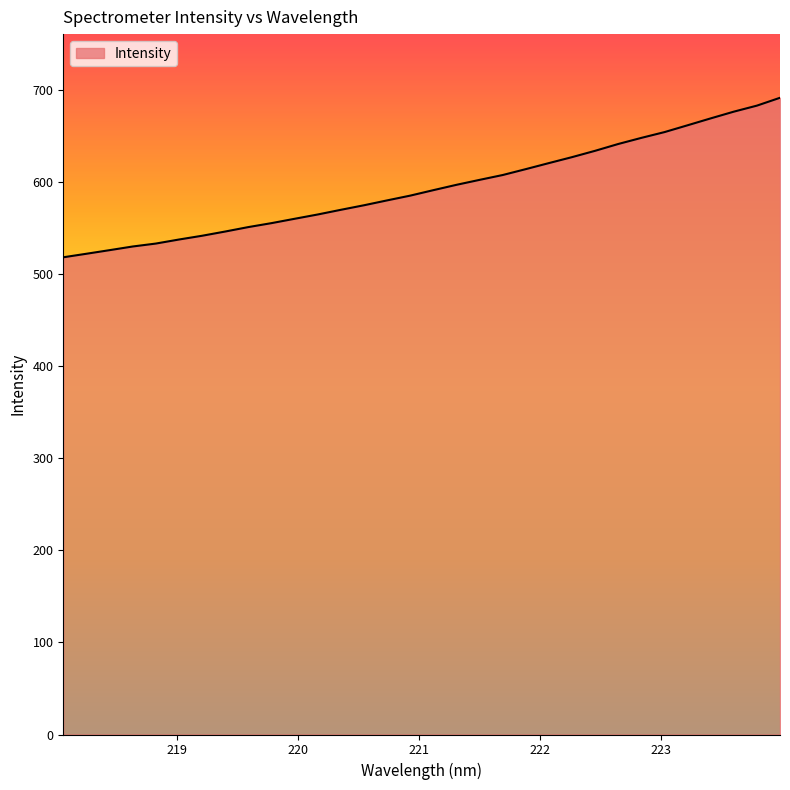

What is the difference between the second highest and minimum values?

164.8